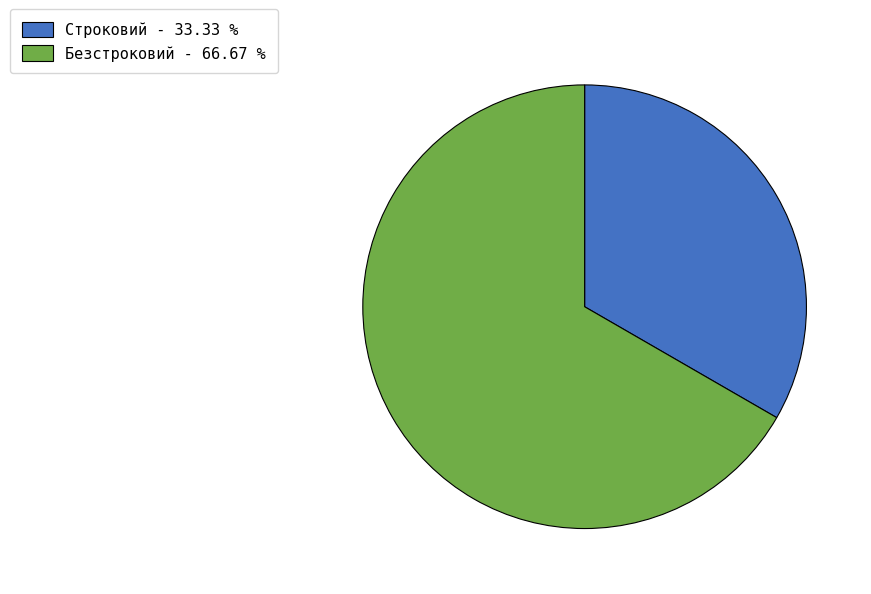

How many segments does this pie chart have?

2